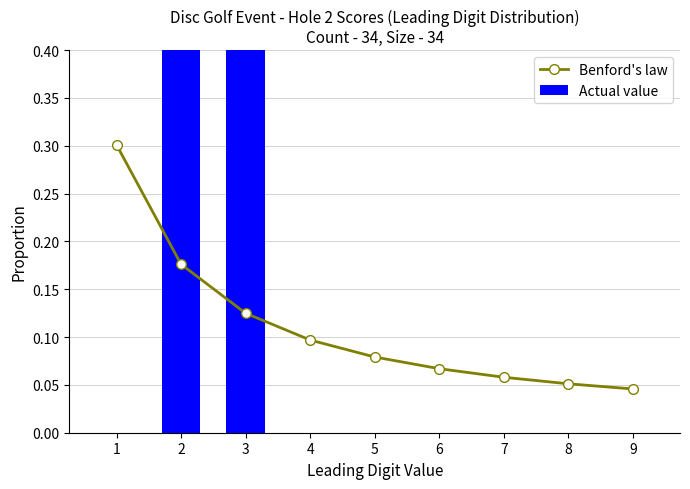

Are the bars horizontal?

No